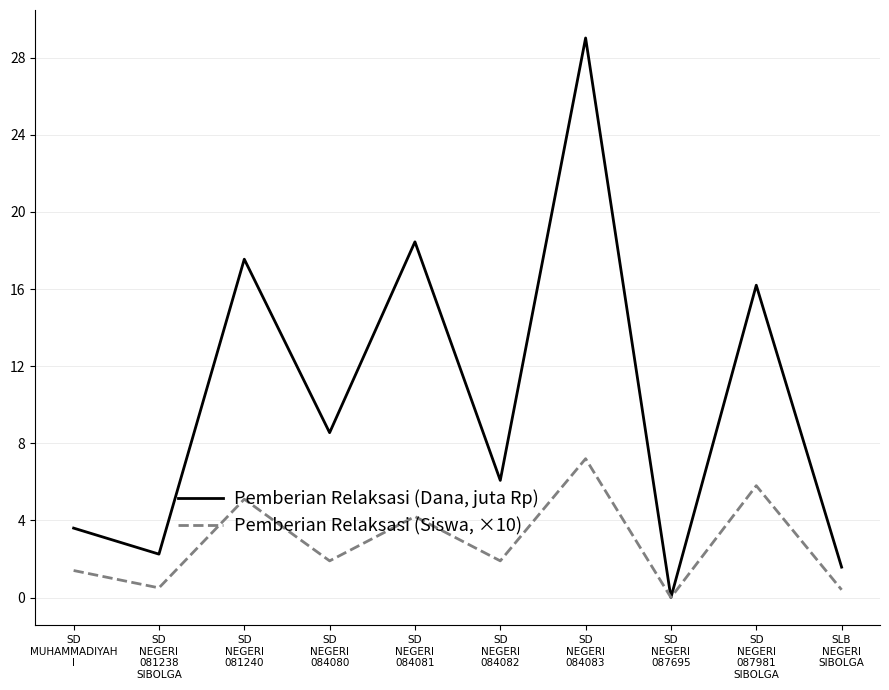

List the labels in order of Pemberian Relaksasi (Dana, juta Rp) value, largest first.

SD
NEGERI
084083, SD
NEGERI
084081, SD
NEGERI
081240, SD
NEGERI
087981
SIBOLGA, SD
NEGERI
084080, SD
NEGERI
084082, SD
MUHAMMADIYAH
I, SD
NEGERI
081238
SIBOLGA, SLB
NEGERI
SIBOLGA, SD
NEGERI
087695